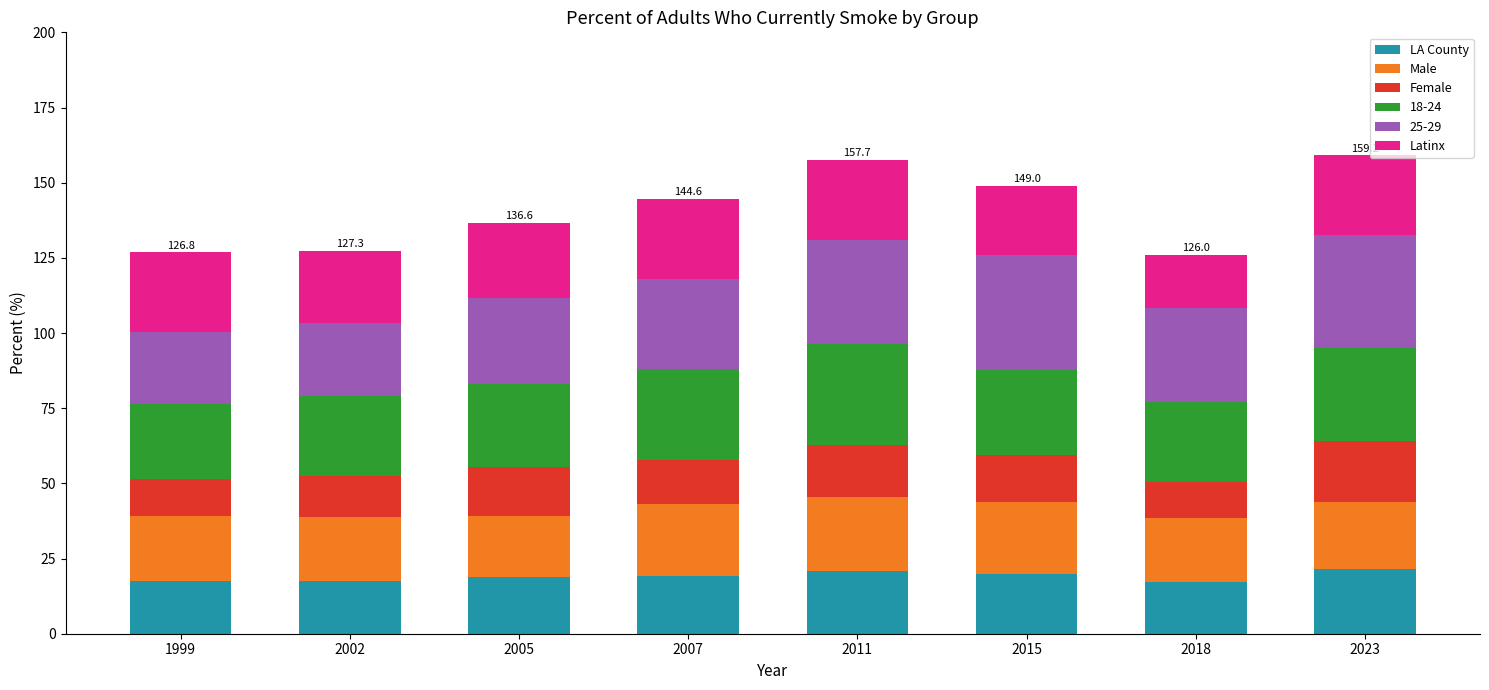

What is the highest value of the LA County series?

21.4